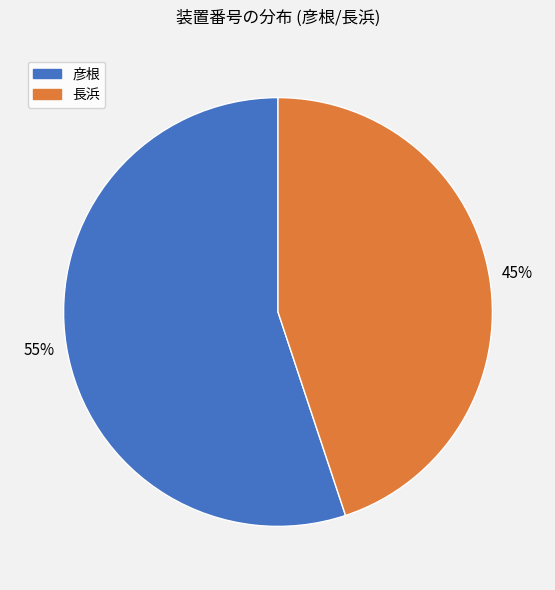

Which category has the smallest portion of the pie?

長浜